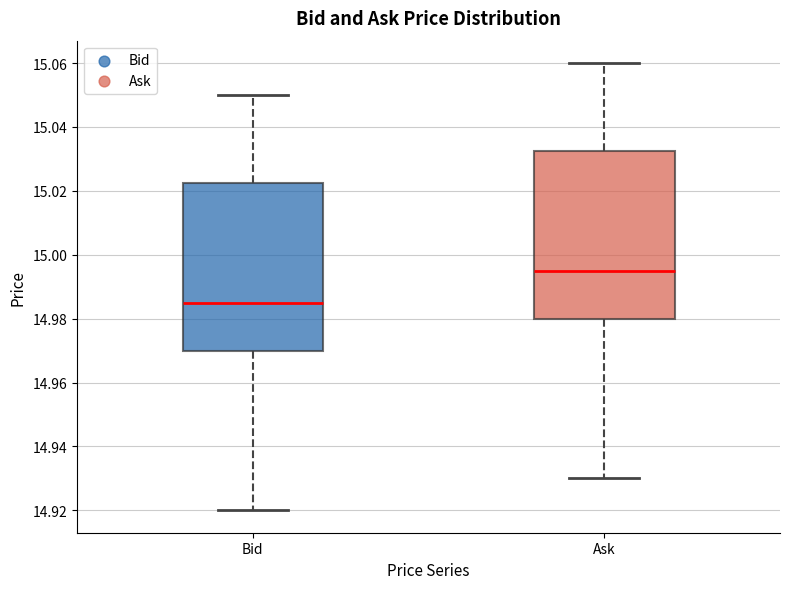

Where does the median line of the box for Bid sit on the y-axis? The values are not printed on the chart, so give them approximately, as read against the axis.

14.986